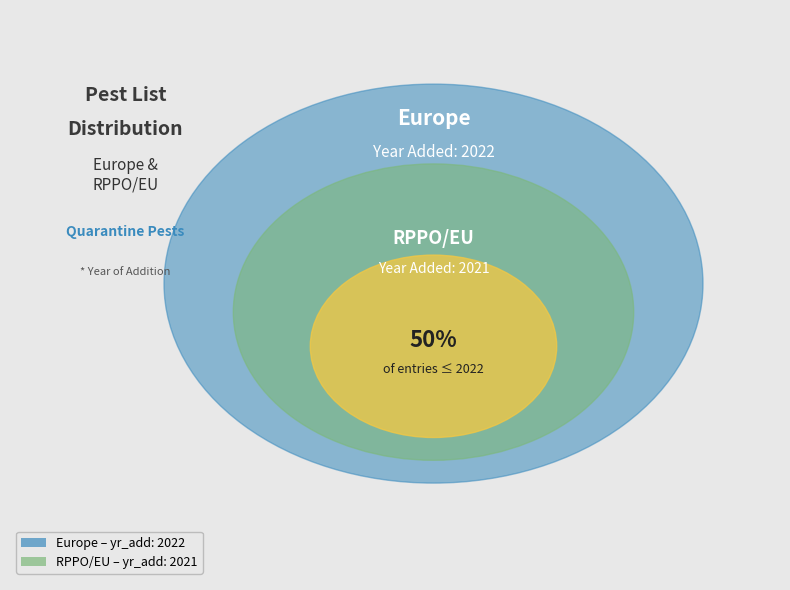

The Europe slice represents 37% of the pie. True or false?

False